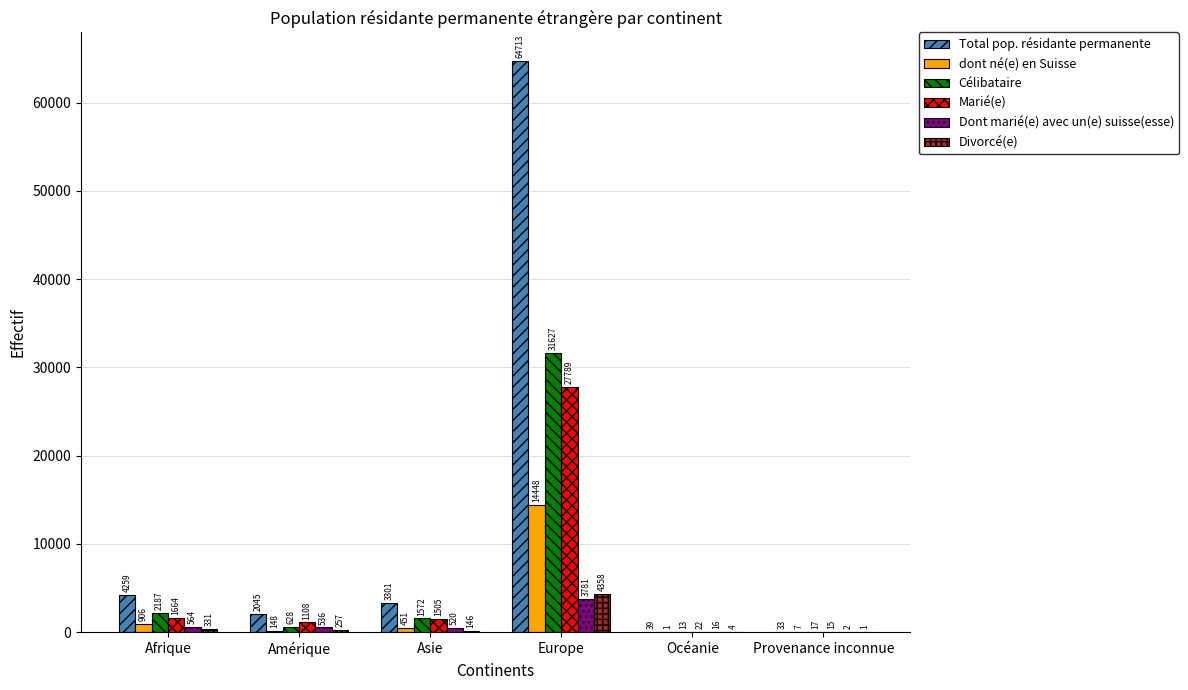

Which series changed the most between Afrique and Amérique?

Total pop. résidante permanente